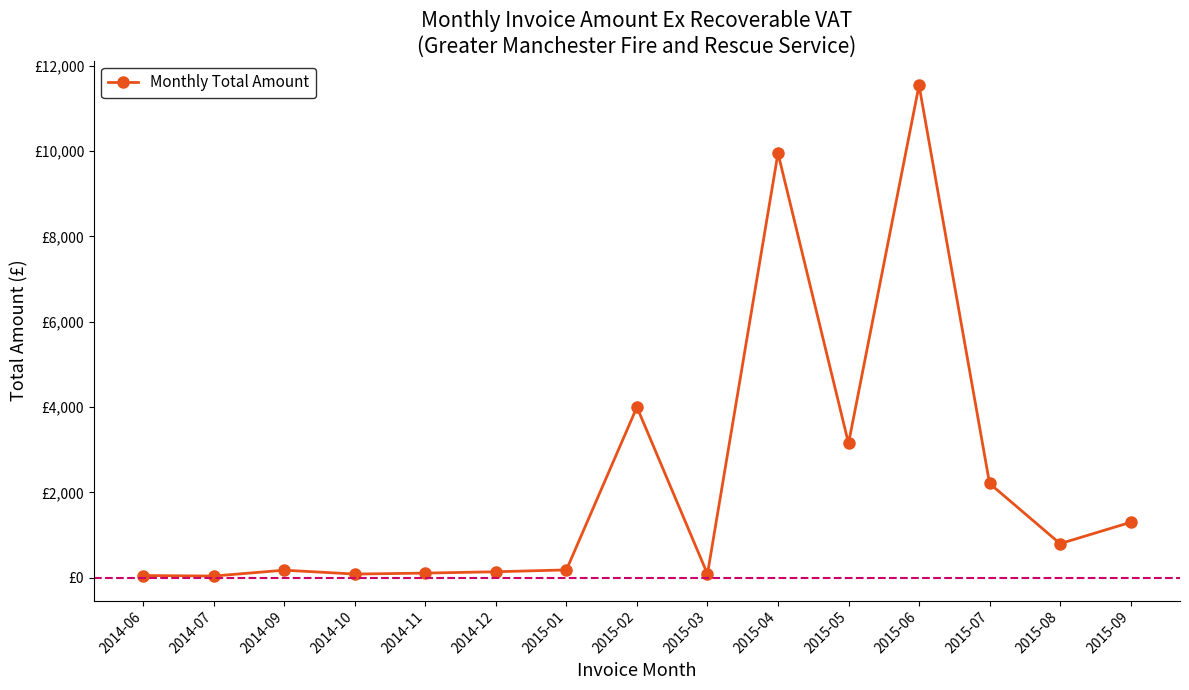

What is the difference between the values at 2014-11 and 2015-03?

22.1